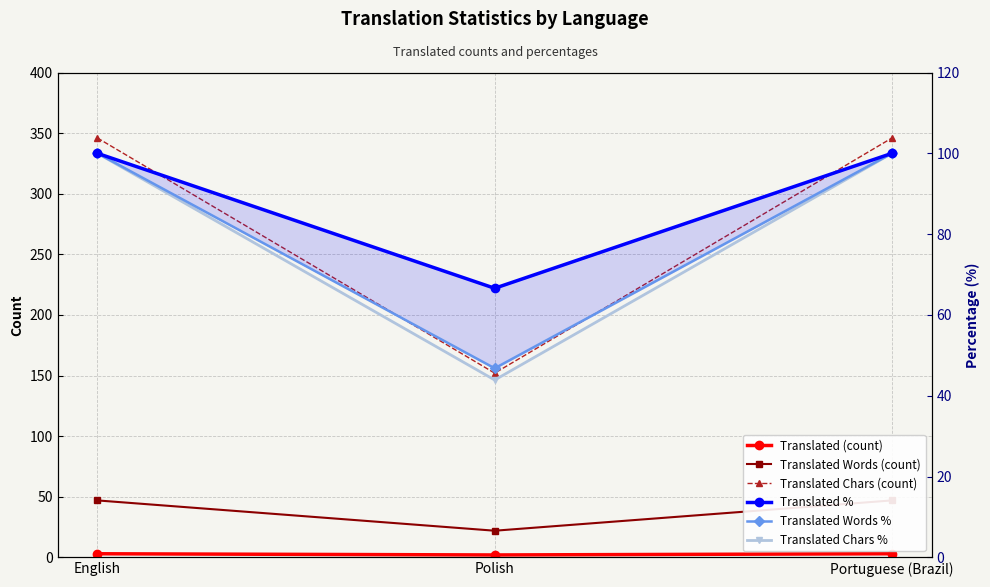

Which category has the highest value in the Translated Chars % series?

English